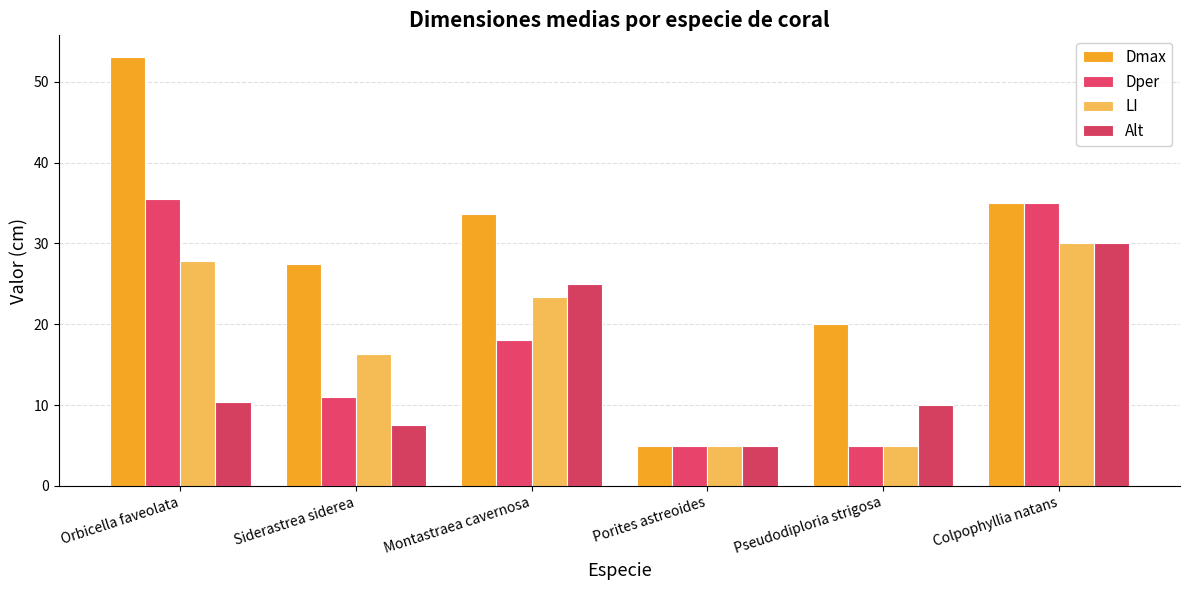

List the labels in order of Dmax value, smallest first.

Porites astreoides, Pseudodiploria strigosa, Siderastrea siderea, Montastraea cavernosa, Colpophyllia natans, Orbicella faveolata